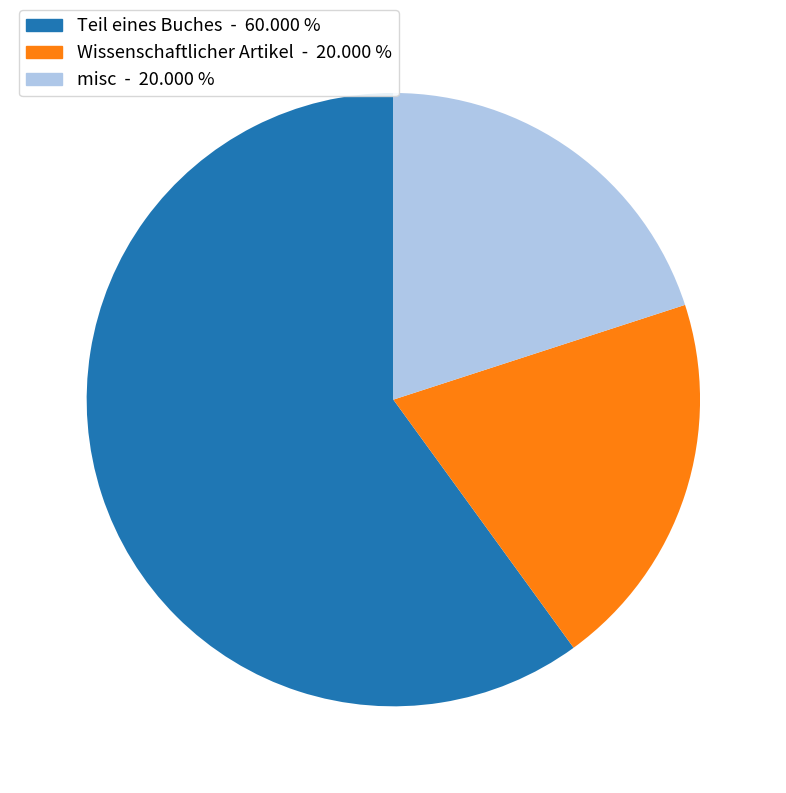

Is there a majority slice in this chart?

Yes